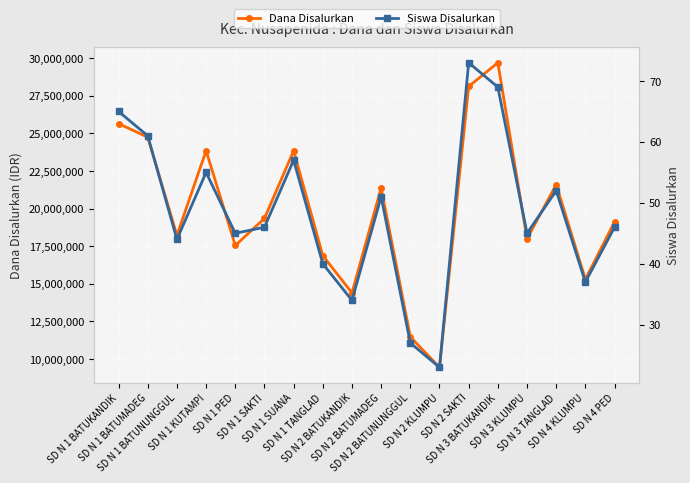

True or false: Dana Disalurkan and Siswa Disalurkan cross at least once.

False